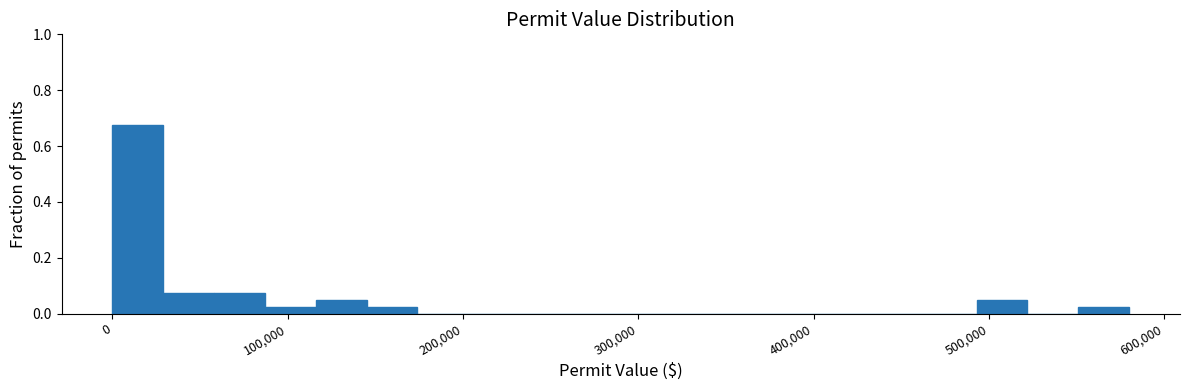

Read against the x-axis, roughly where is the centre of the tallest bar?

10000